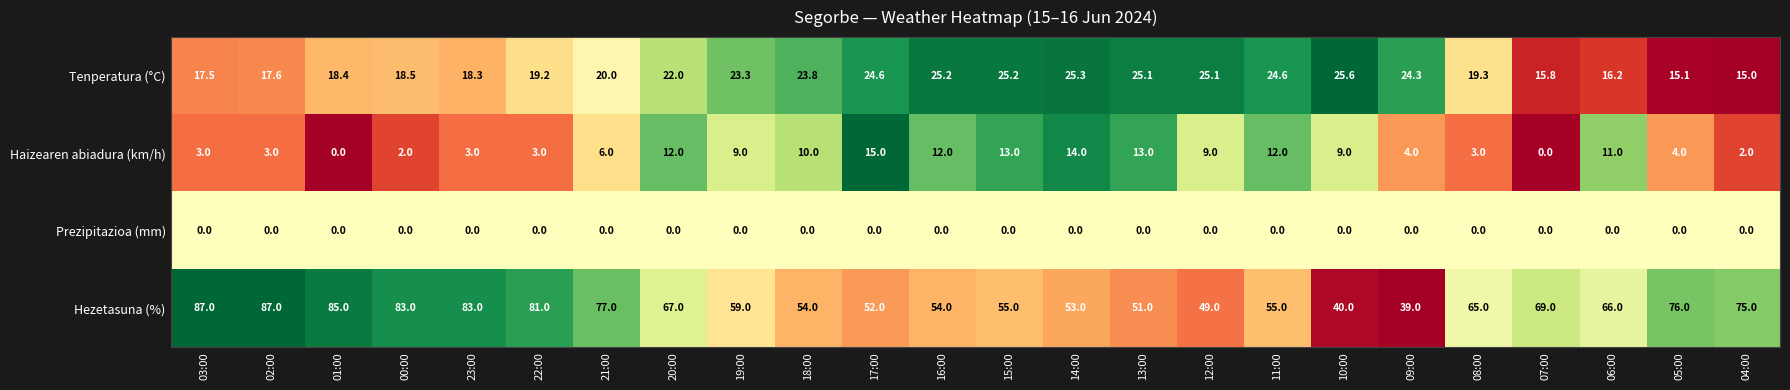

What is the difference between the Hezetasuna (%) values at 16:00 and 10:00?

14.0